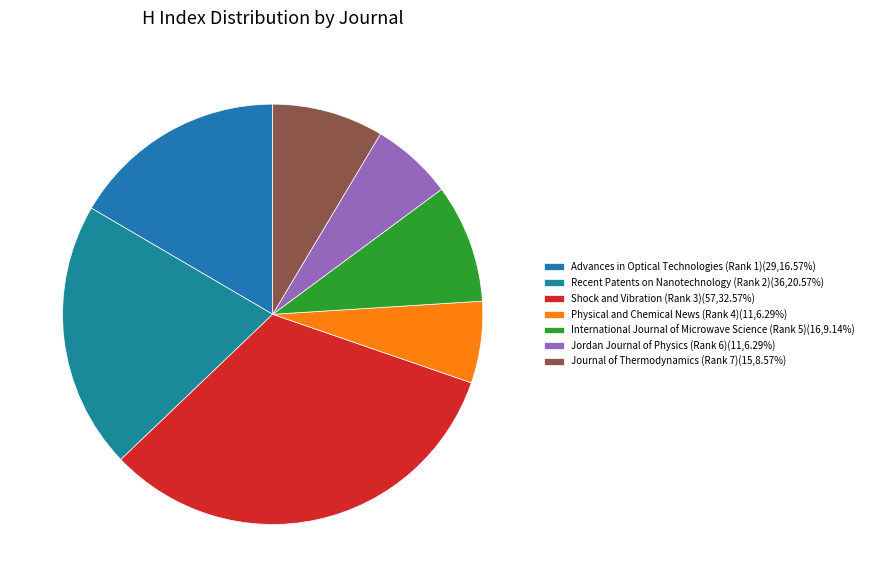

What is the smallest slice in the pie chart?

Physical and Chemical News (Rank 4)